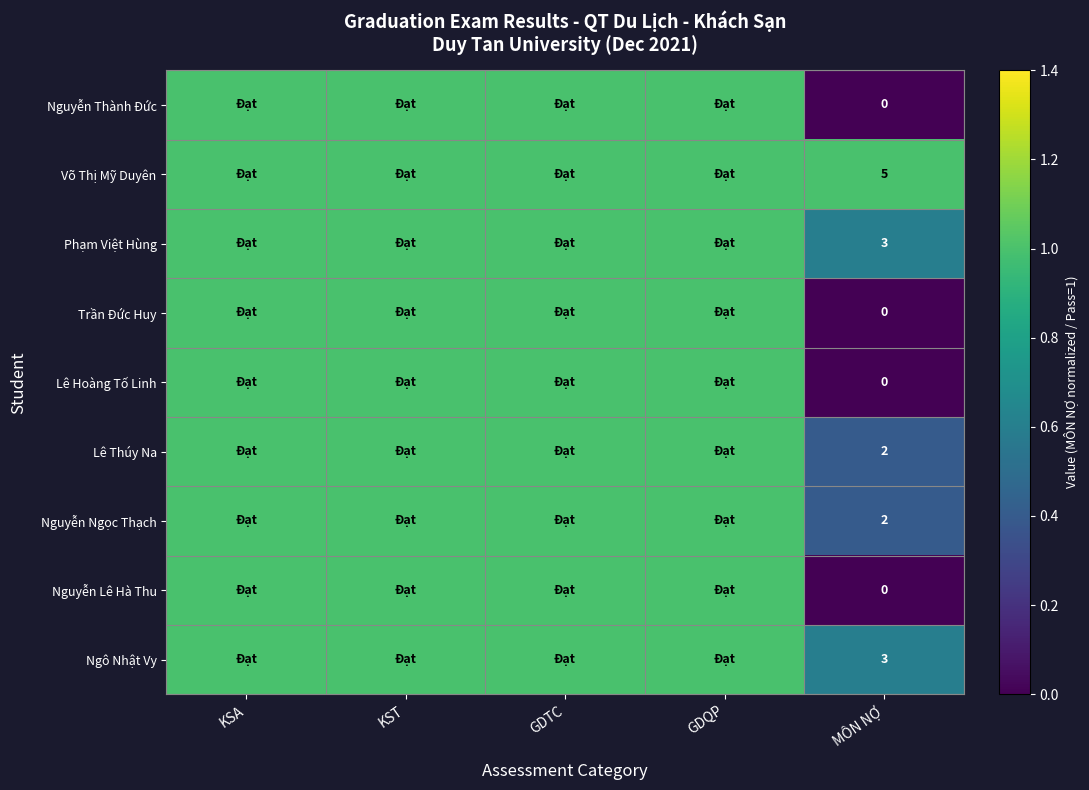

The Lê Thúy Na series shows 2 at MÔN NỢ. True or false?

True